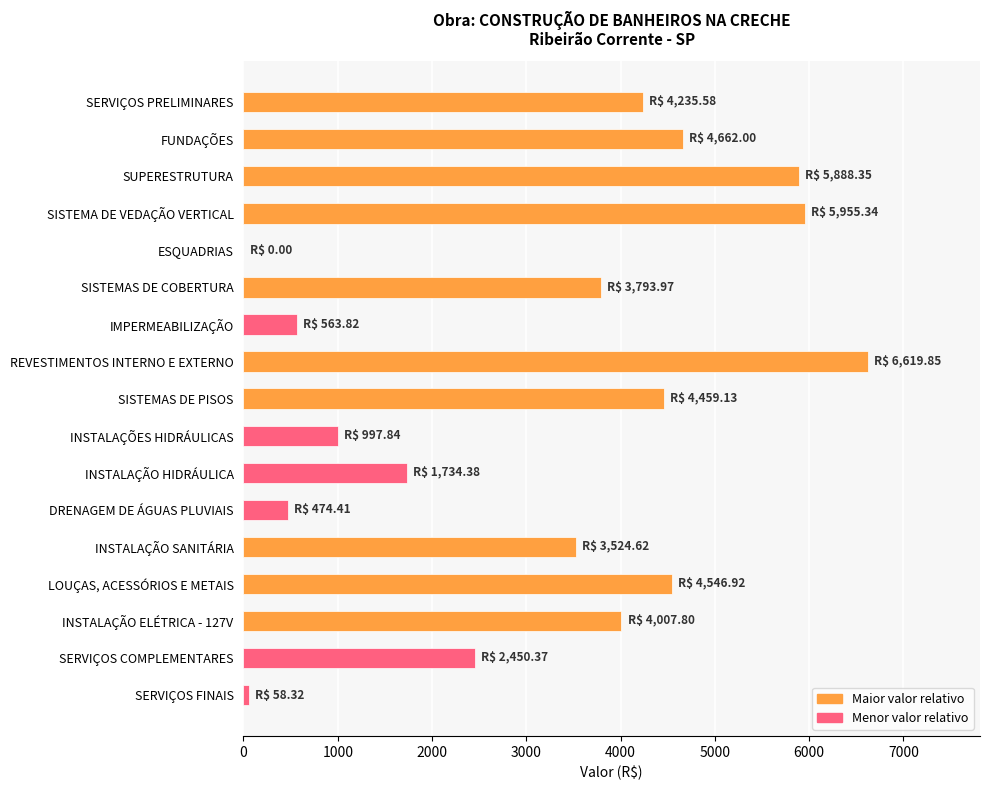

Which label corresponds to the largest value in the chart?

REVESTIMENTOS INTERNO E EXTERNO